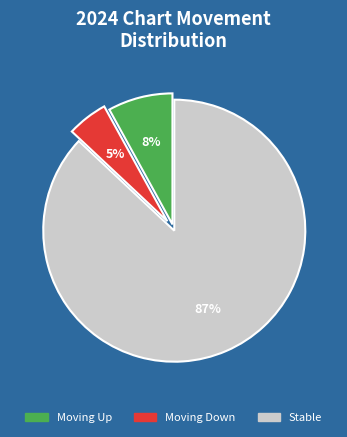

How many slices are in this pie chart?

3